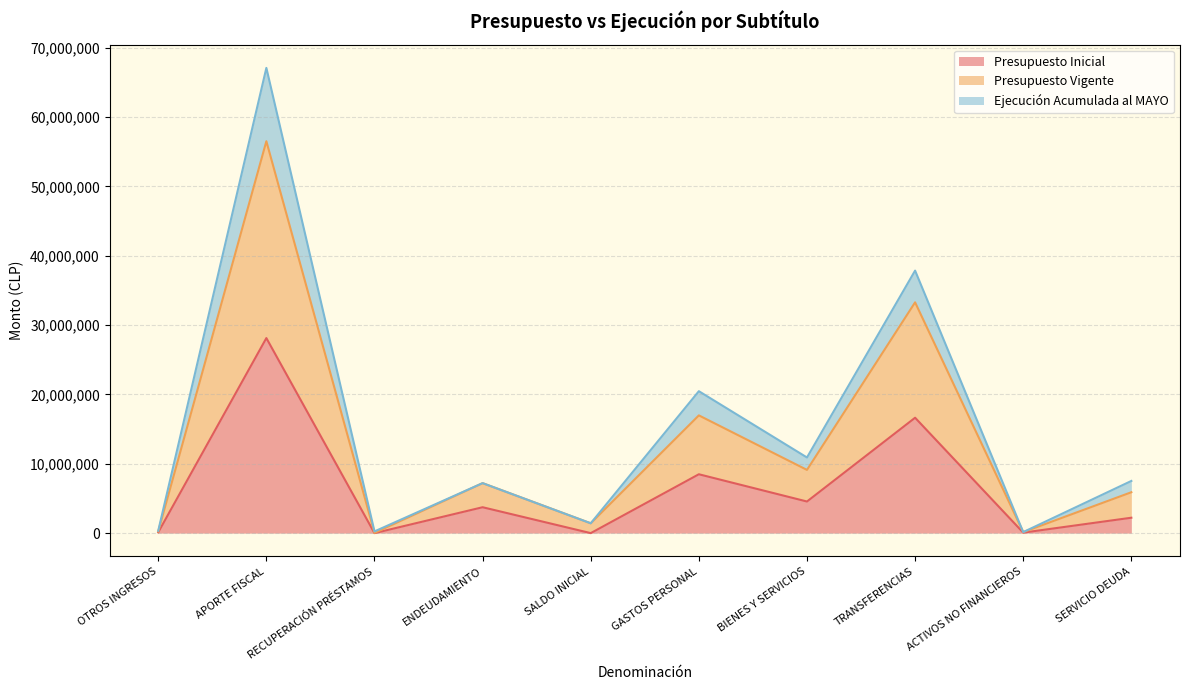

Count the number of categories in the chart.

10